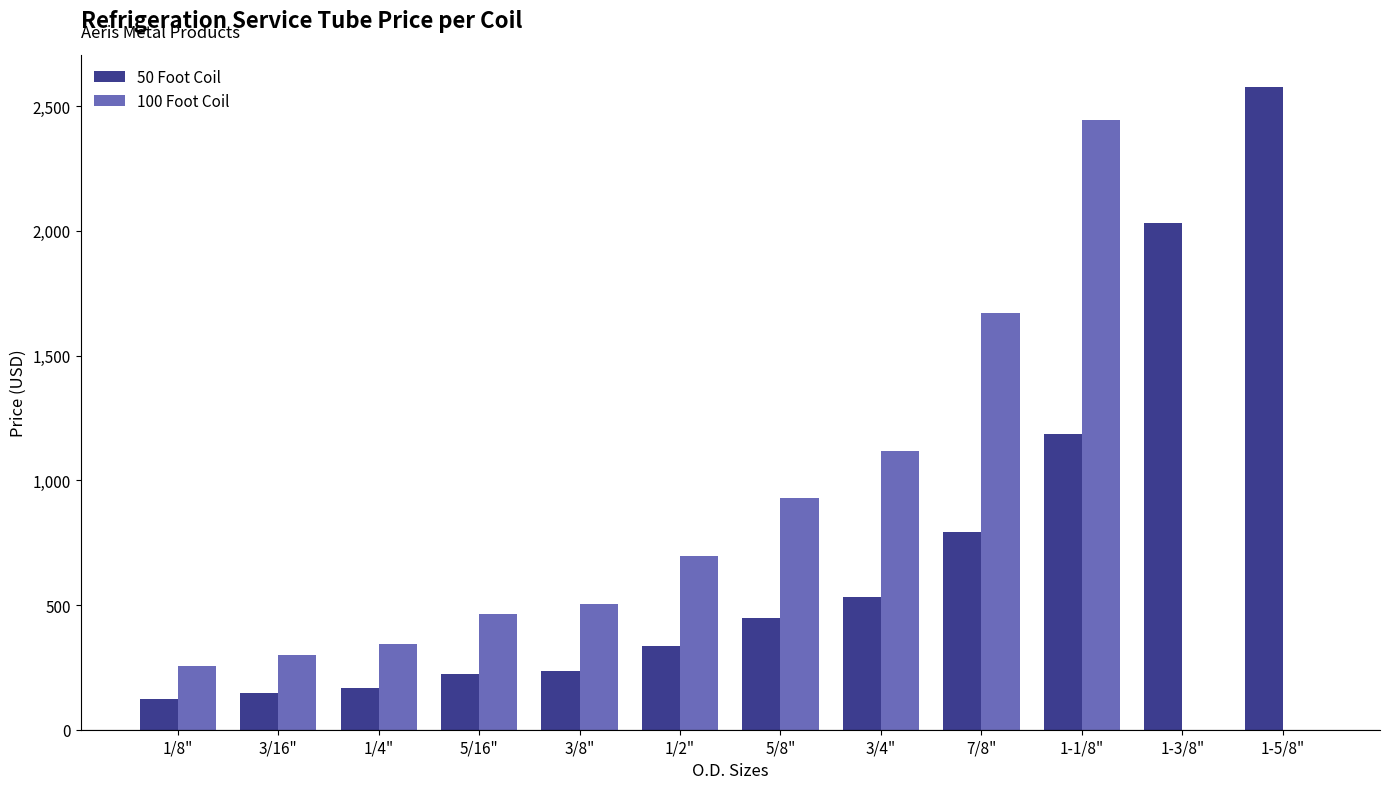

What is the spread (max minus min) of values at 1/2"?

361.0